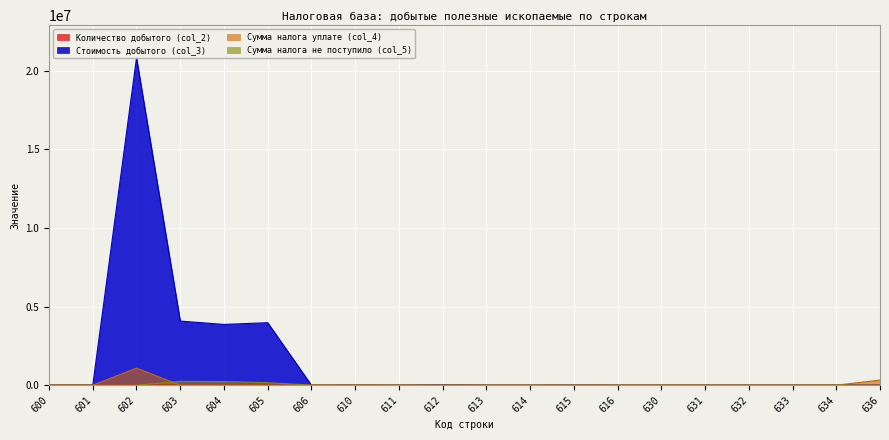

At which category is the sum across all series the highest?

602